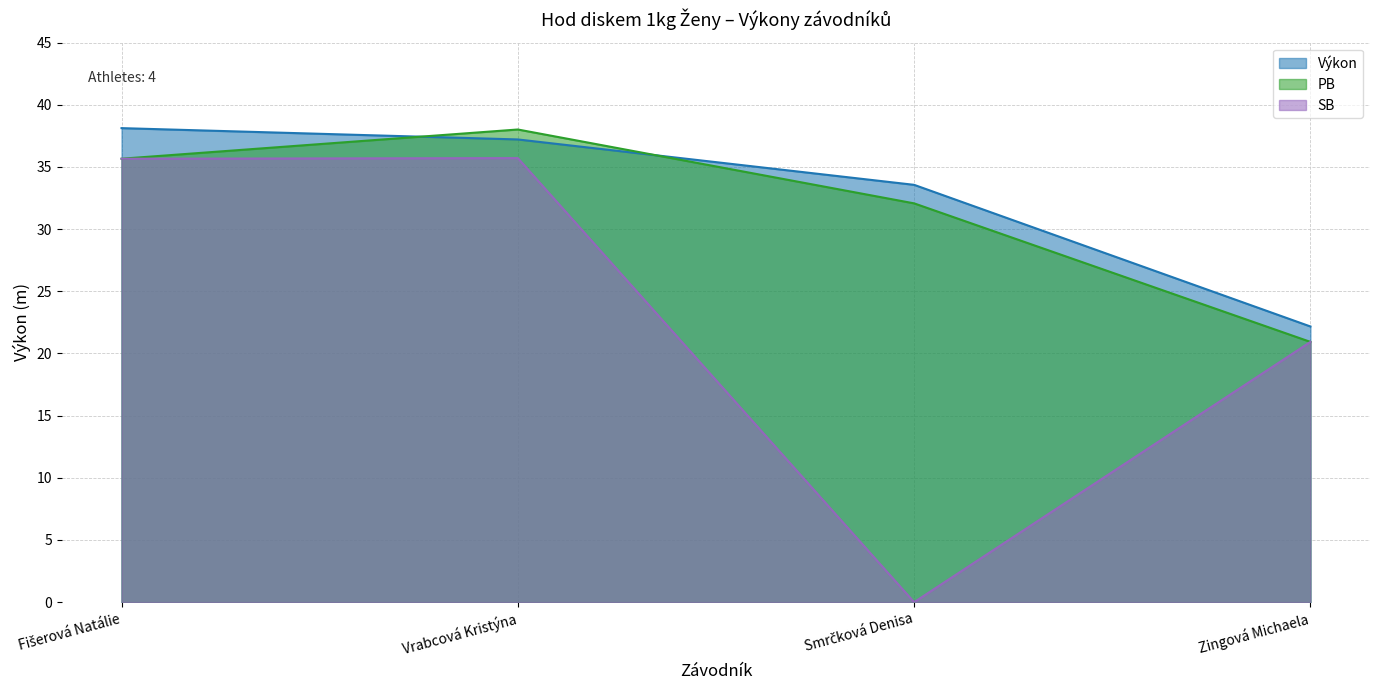

Where do Výkon and PB first cross each other?

Fišerová Natálie and Vrabcová Kristýna